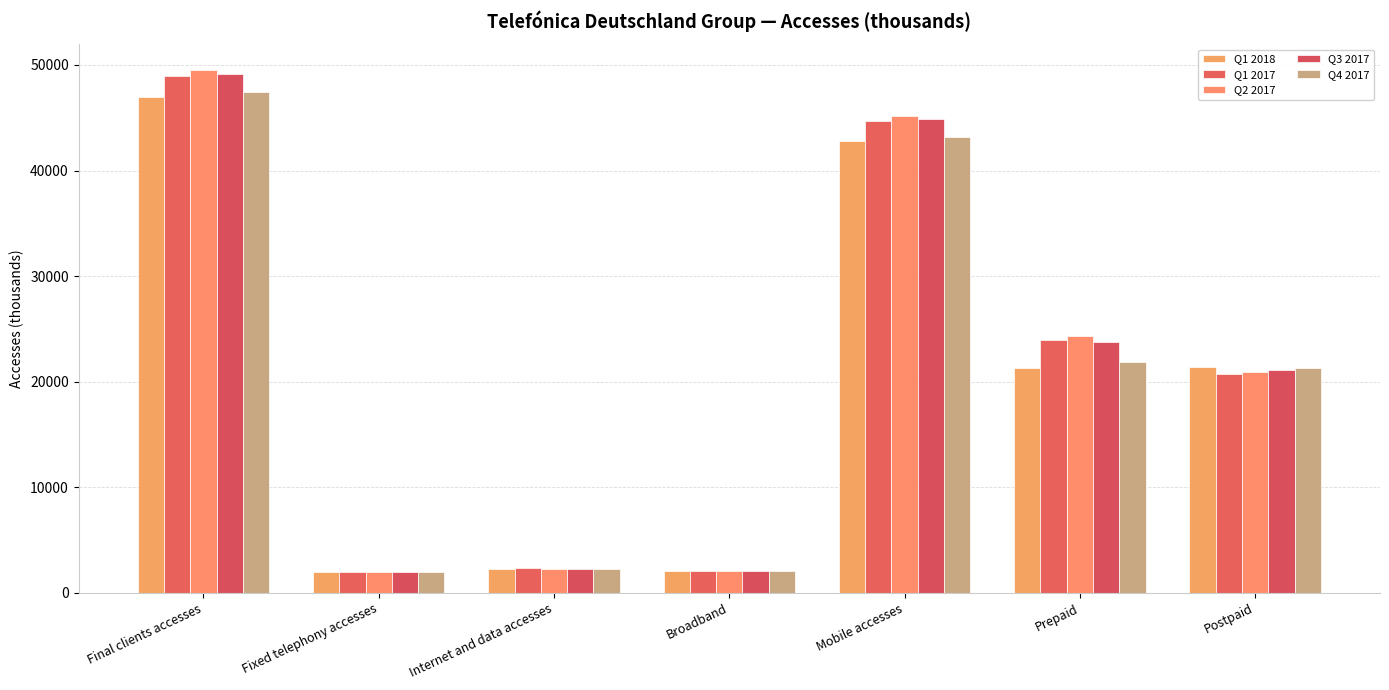

How many bars are there in each group?

5